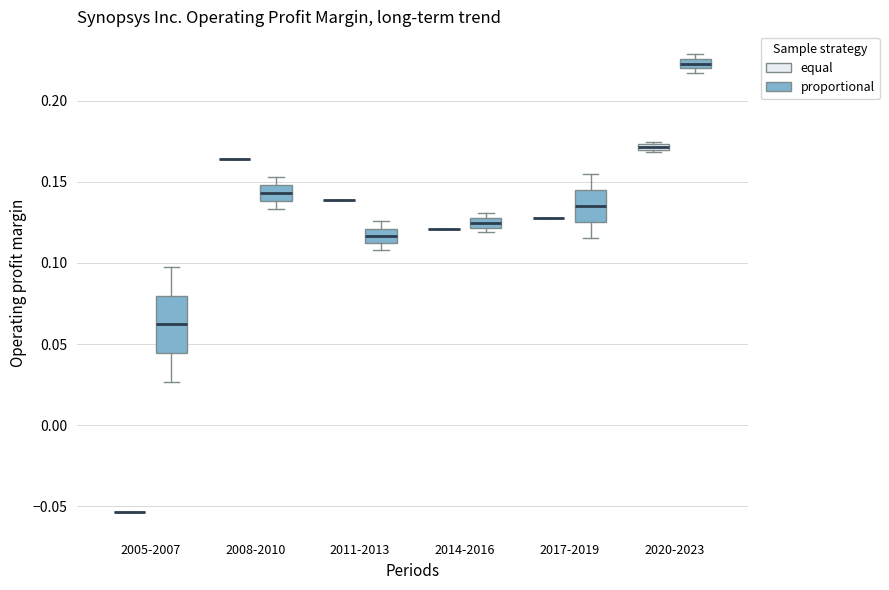

Comparing the boxes themselves (not the whiskers), which one is the tallest?

2005-2007 (proportional)